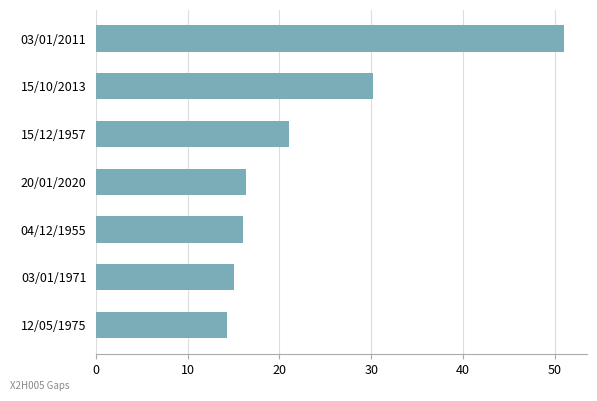

What is the difference between the maximum and minimum values?

36.8